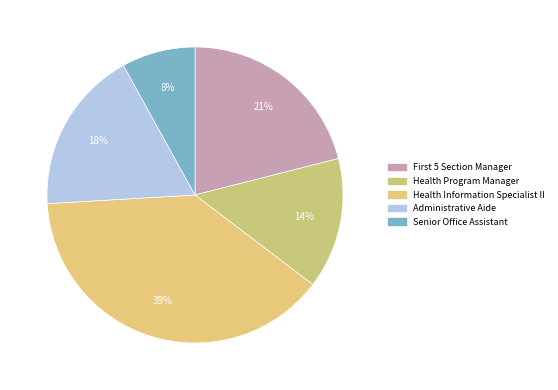

How many segments does this pie chart have?

5